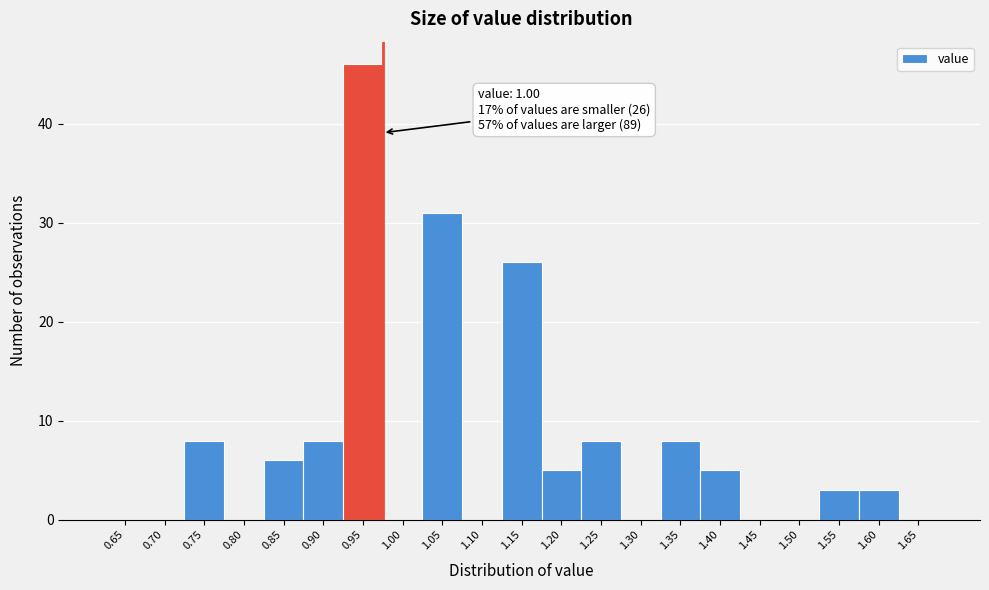

Reading right to left, list all the values displayed in this chart.

1.65=0	1.60=3	1.55=3	1.50=0	1.45=0	1.40=5	1.35=8	1.30=0	1.25=8	1.20=5	1.15=26	1.10=0	1.05=31	1.00=0	0.95=46	0.90=8	0.85=6	0.80=0	0.75=8	0.70=0	0.65=0